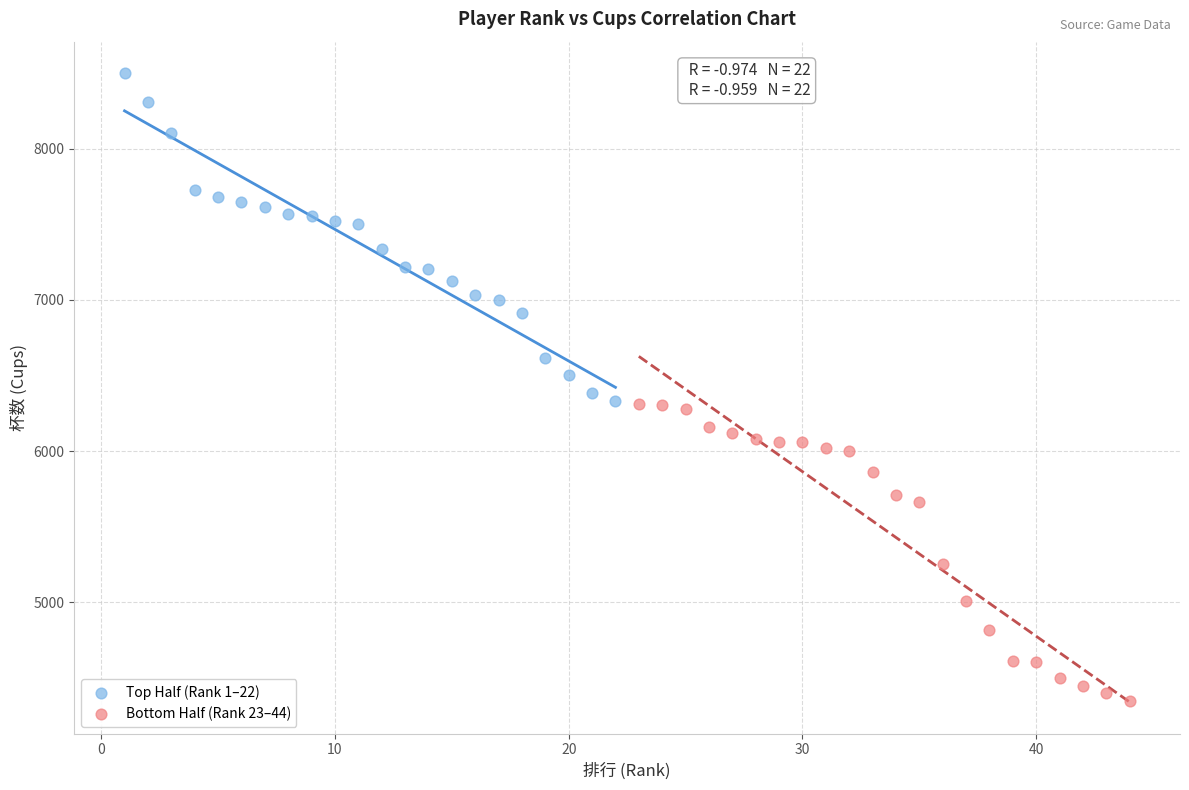

Which series contains the highest Y value?

Top Half (Rank 1–22)